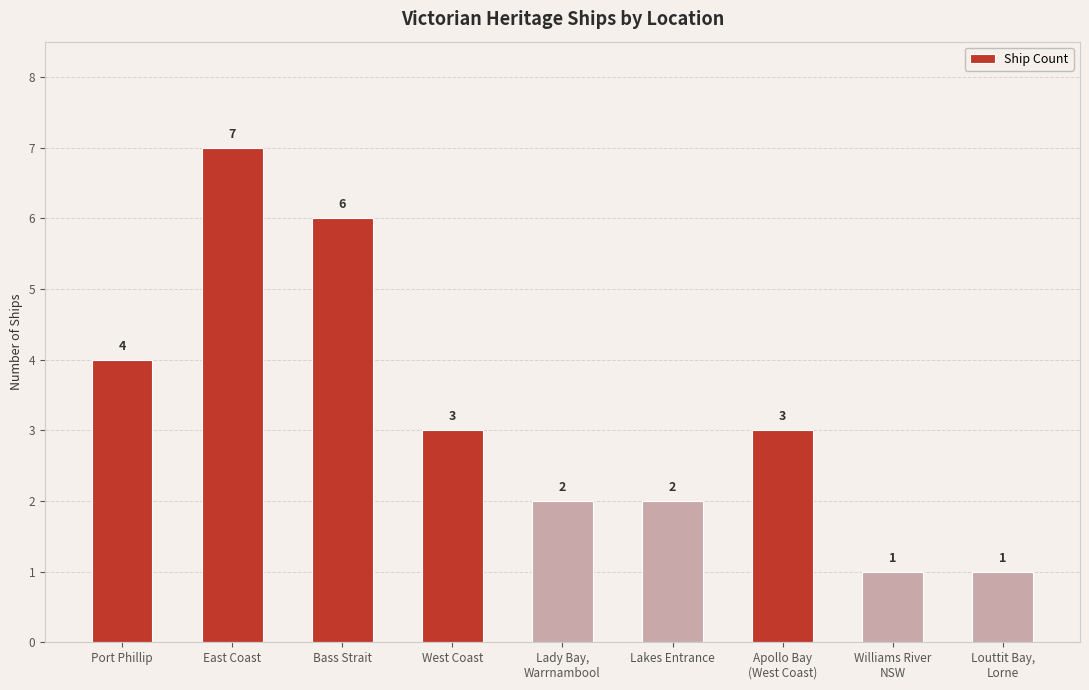

Reading left to right, extract all data points from this chart.

Port Phillip=4	East Coast=7	Bass Strait=6	West Coast=3	Lady Bay,
Warrnambool=2	Lakes Entrance=2	Apollo Bay
(West Coast)=3	Williams River
NSW=1	Louttit Bay,
Lorne=1